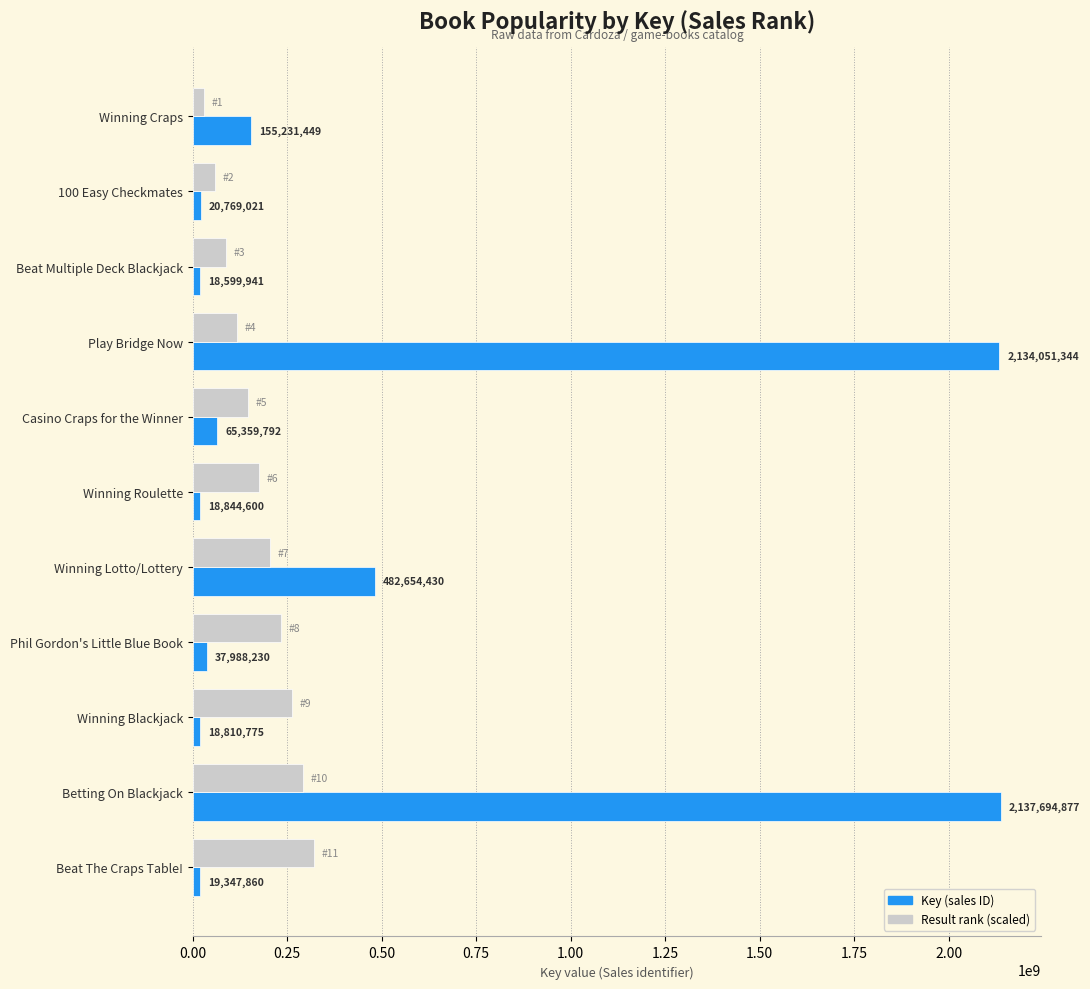

At which category is the sum across all series the highest?

Betting On Blackjack